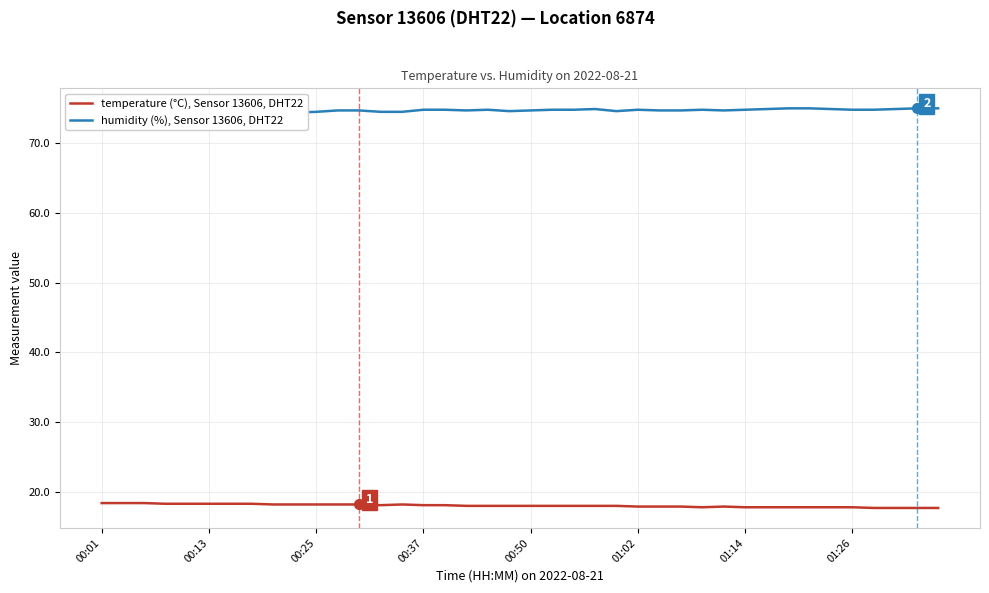

Is the value of humidity (%), Sensor 13606, DHT22 at 11 greater than the value of temperature (°C), Sensor 13606, DHT22 at 12?

Yes